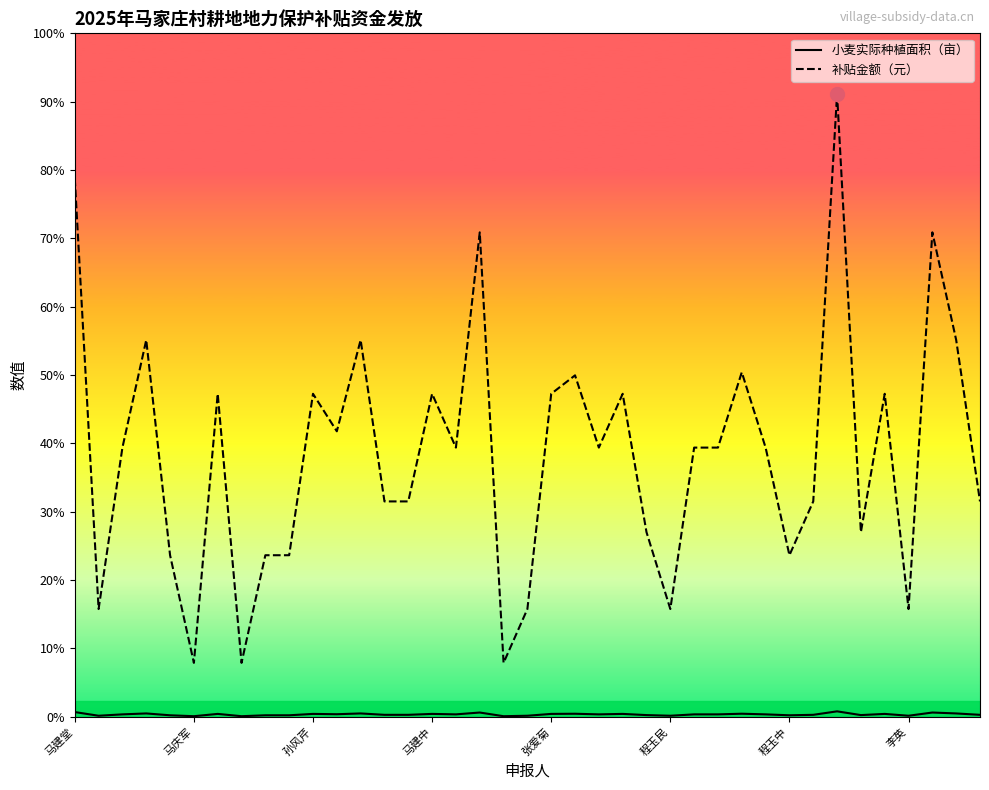

Does the chart have visible grid lines?

No